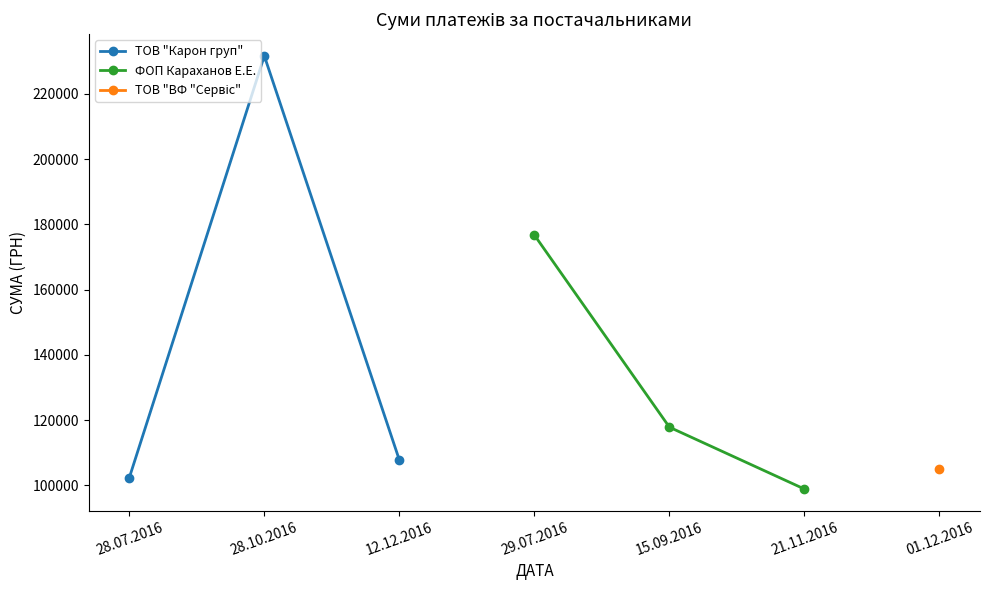

The ТОВ "Карон груп" series shows 231659.3 at 28.10.2016. True or false?

True